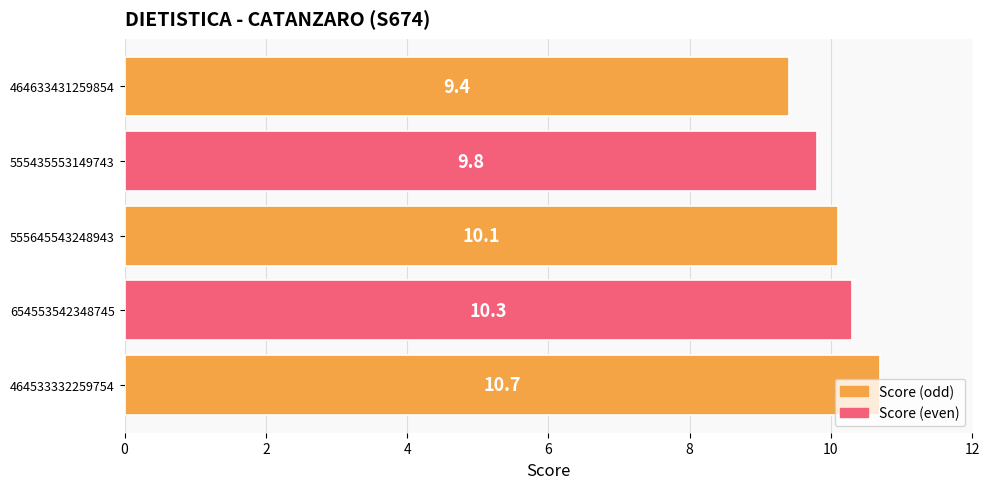

The chart shows a value of 4.4 at 654553542348745. True or false?

False